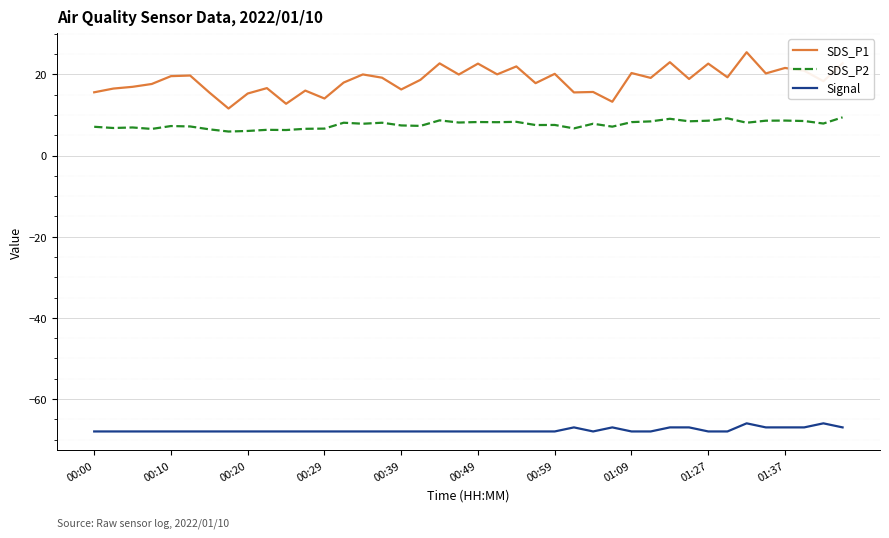

Which series has the largest total across all categories?

SDS_P1